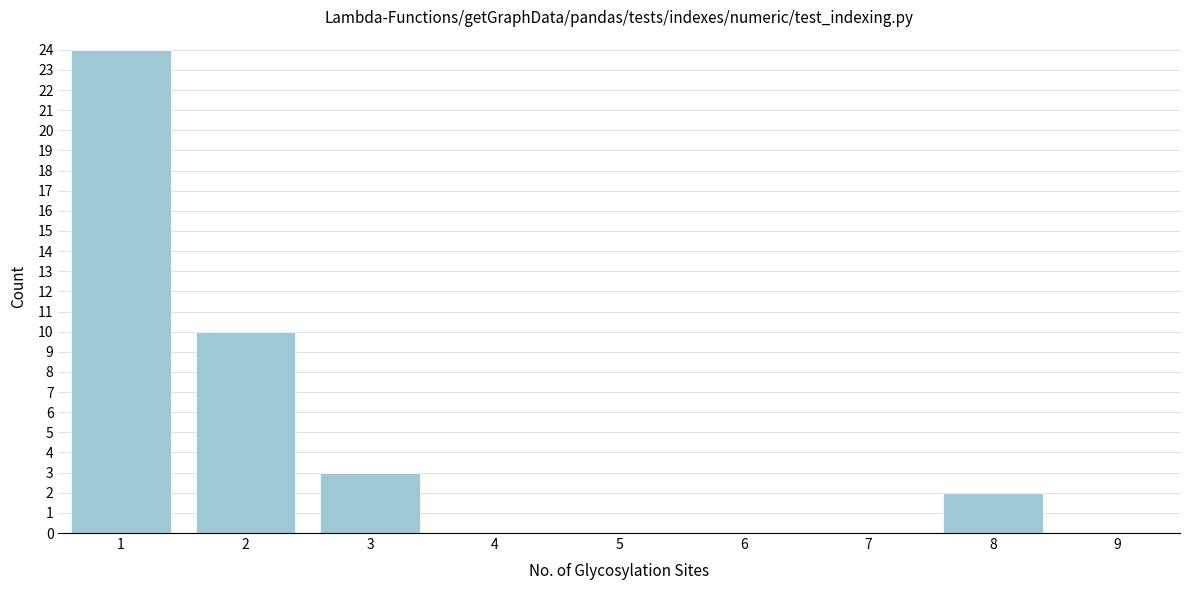

Reading right to left, transcribe all the data shown in this chart.

9=0	8=2	7=0	6=0	5=0	4=0	3=3	2=10	1=24